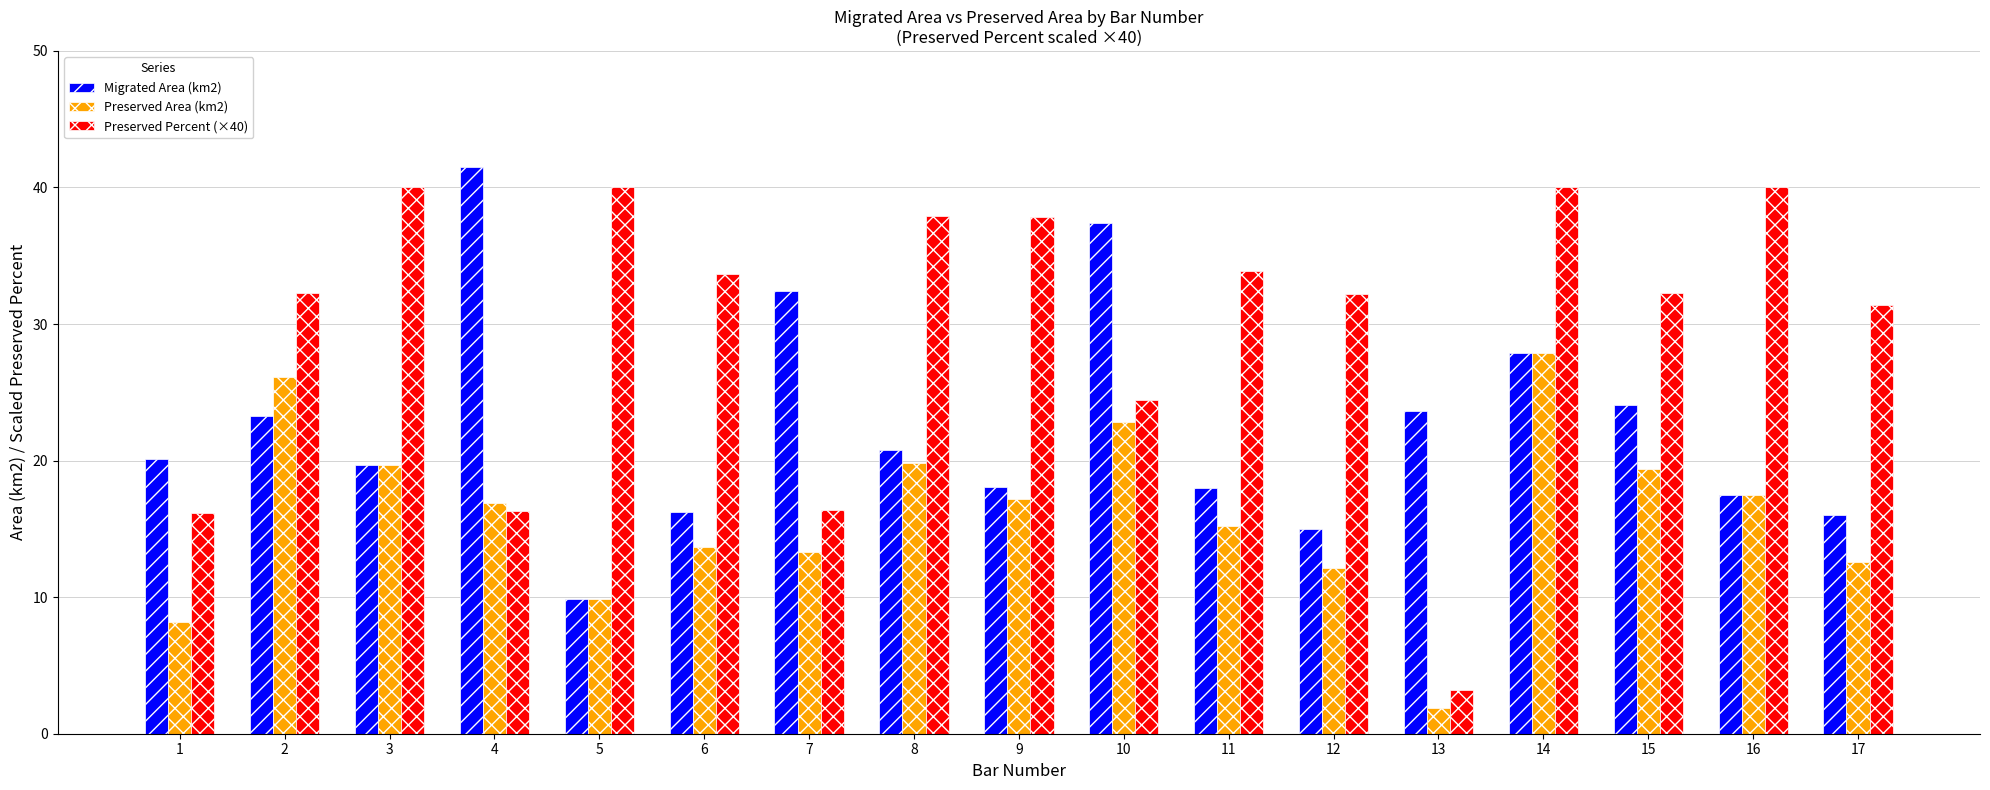

How many bars are there in each group?

3